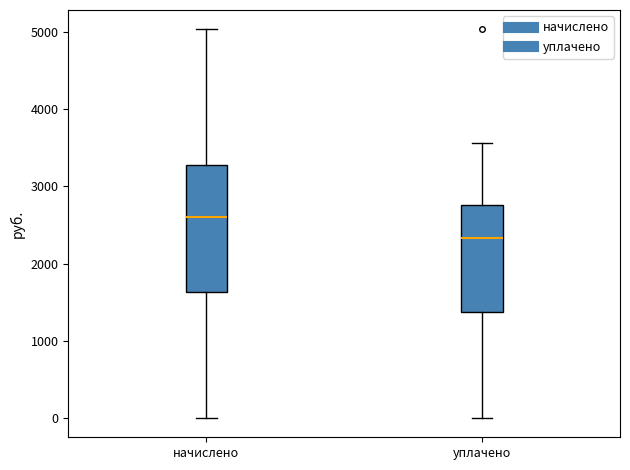

Where does the upper whisker of the box for начислено end on the y-axis? The values are not printed on the chart, so give them approximately, as read against the axis.

5000